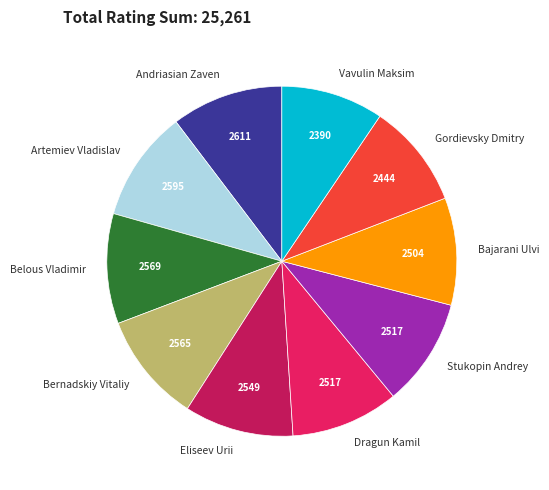

Is Vavulin Maksim the majority of the pie?

No